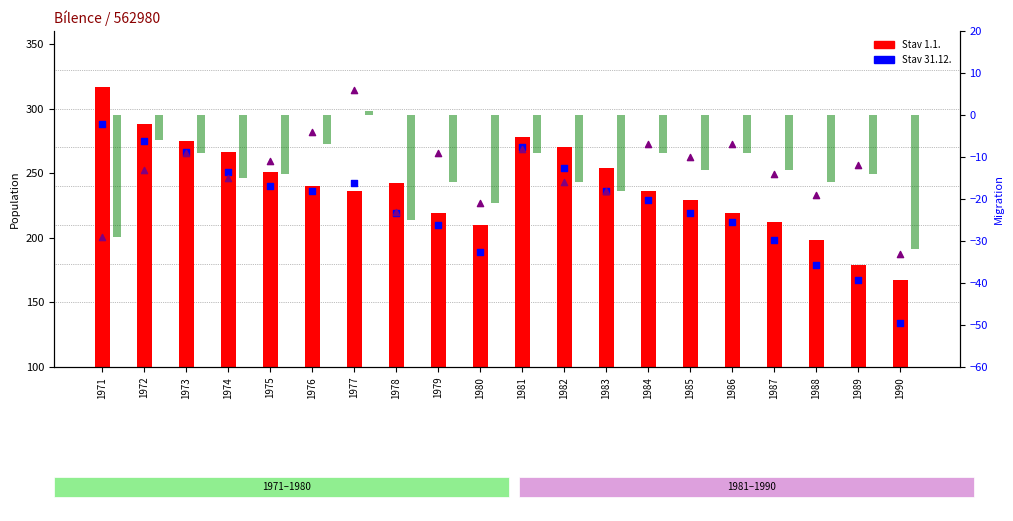

Is the value of Stav 1.1. at 1979 greater than the value of Přírůstek celkový at 1977?

Yes